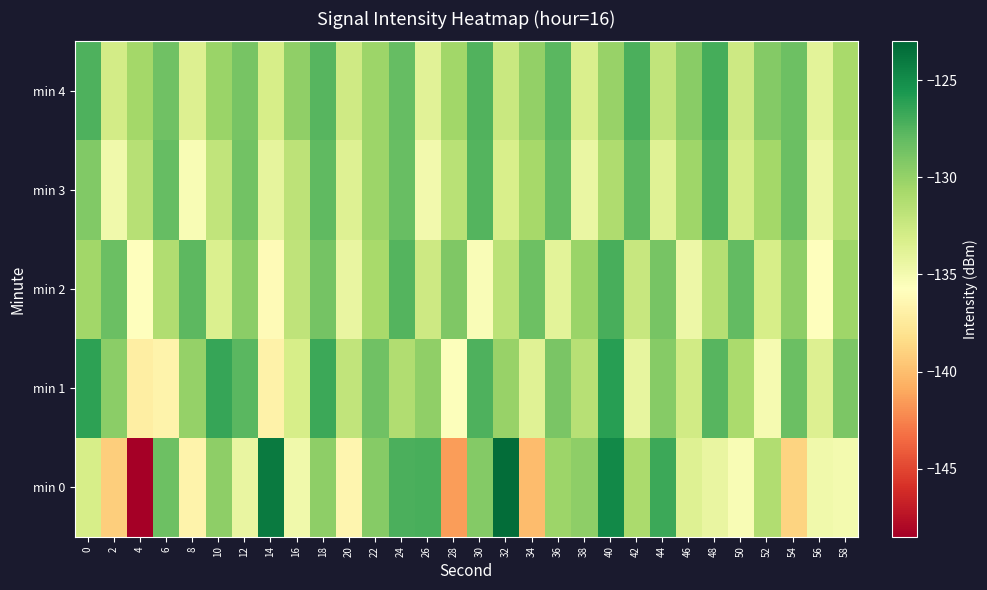

What is the total value across all series at 22?

-649.4